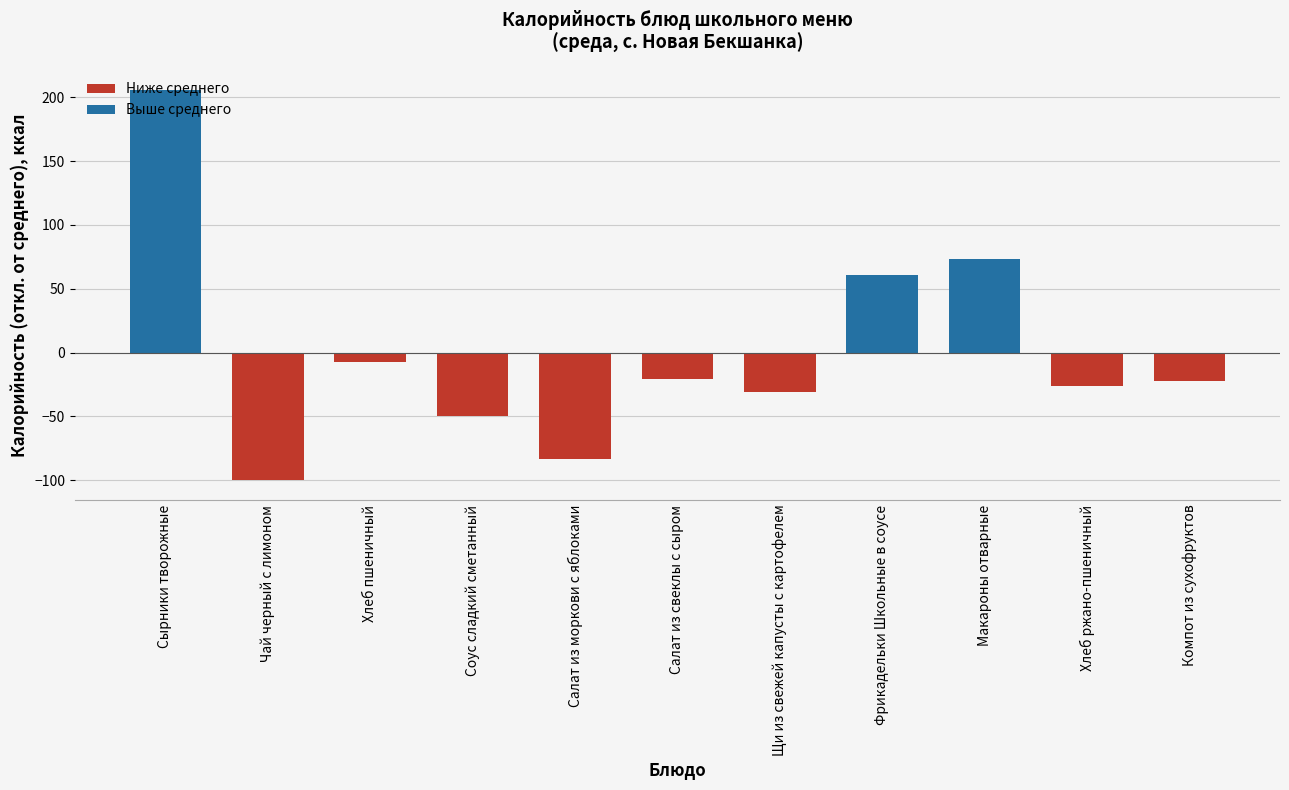

What is the maximum value shown in the chart?

206